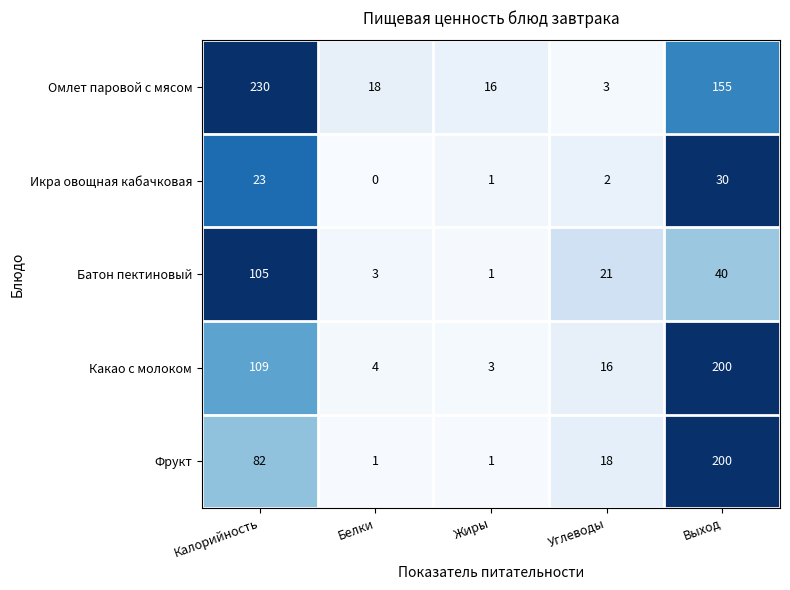

Reading left to right, transcribe all the data shown in this chart.

Омлет паровой с мясом: 230	18	16	3	155
Икра овощная кабачковая: 23	0	1	2	30
Батон пектиновый: 105	3	1	21	40
Какао с молоком: 109	4	3	16	200
Фрукт: 82	1	1	18	200